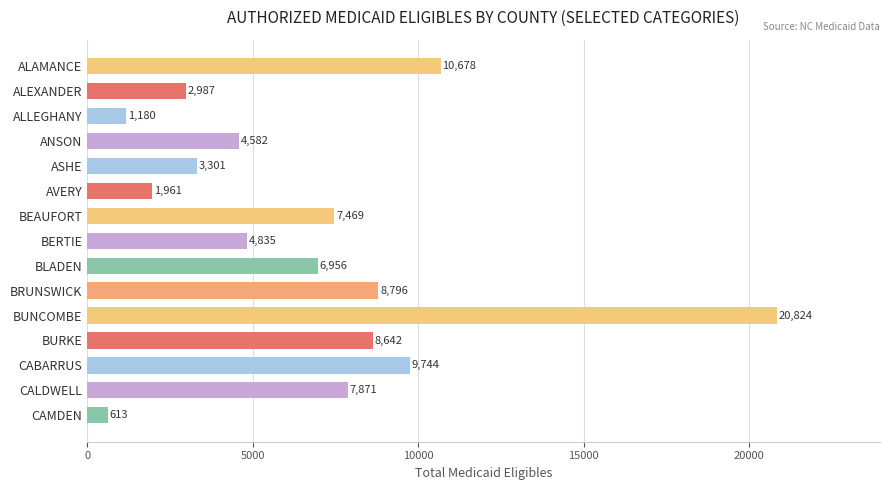

What is the maximum value shown in the chart?

20824